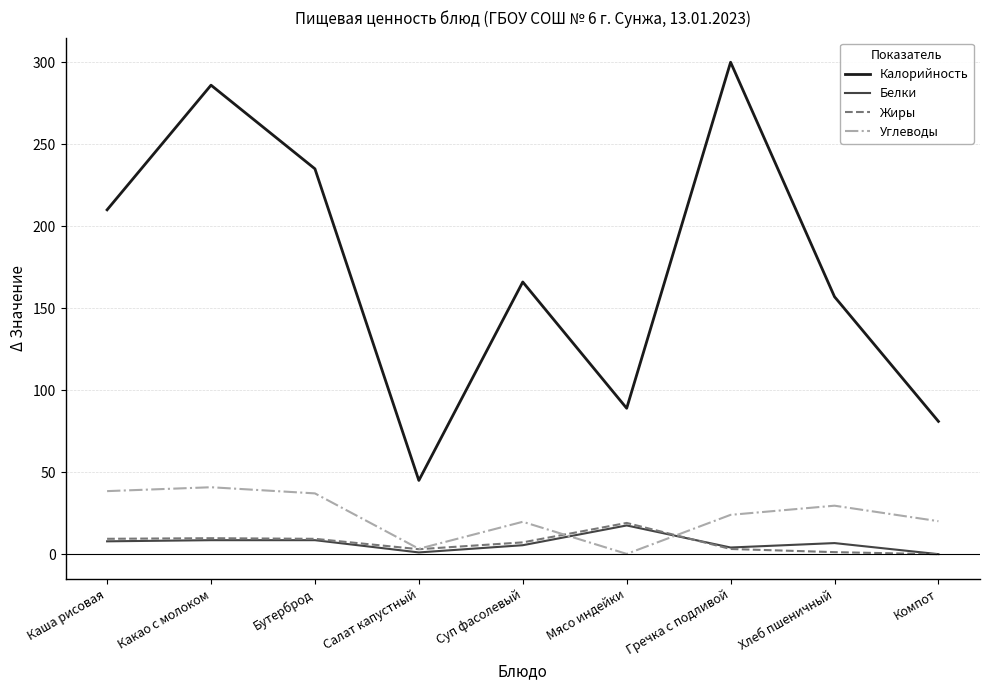

What is the spread (max minus min) of values at Бутерброд?

226.4